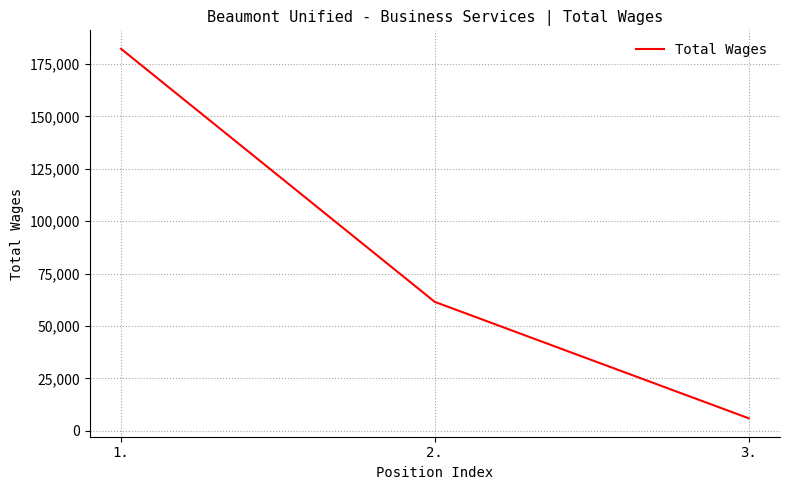

True or false: the data shows 6015 at 3..

True